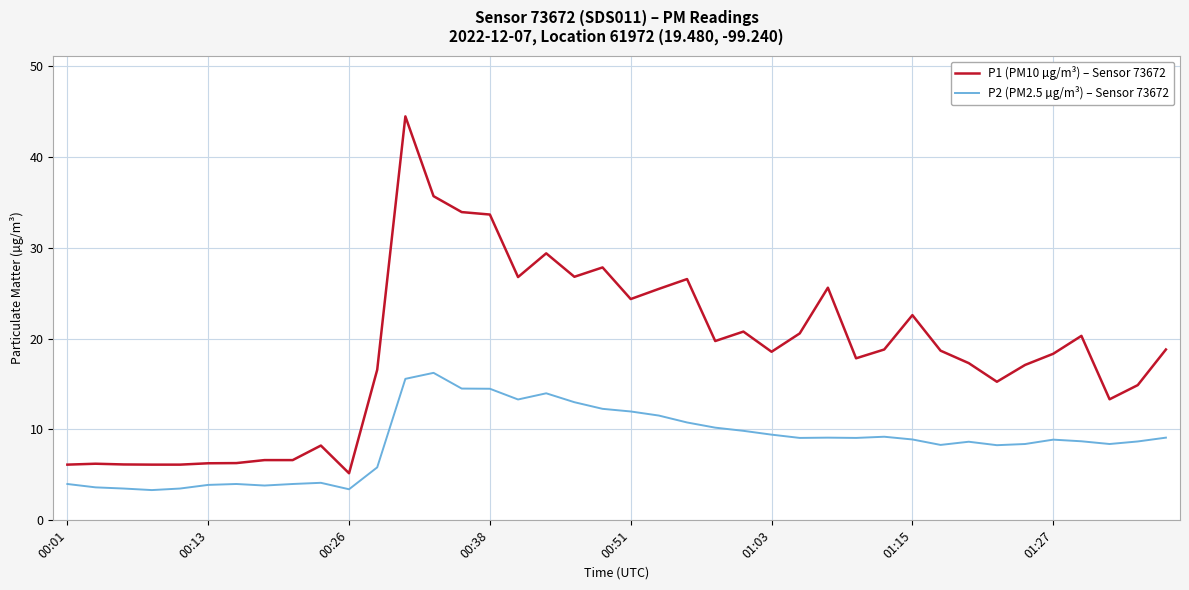

Which series has the largest total across all categories?

P1 (PM10 µg/m³) – Sensor 73672